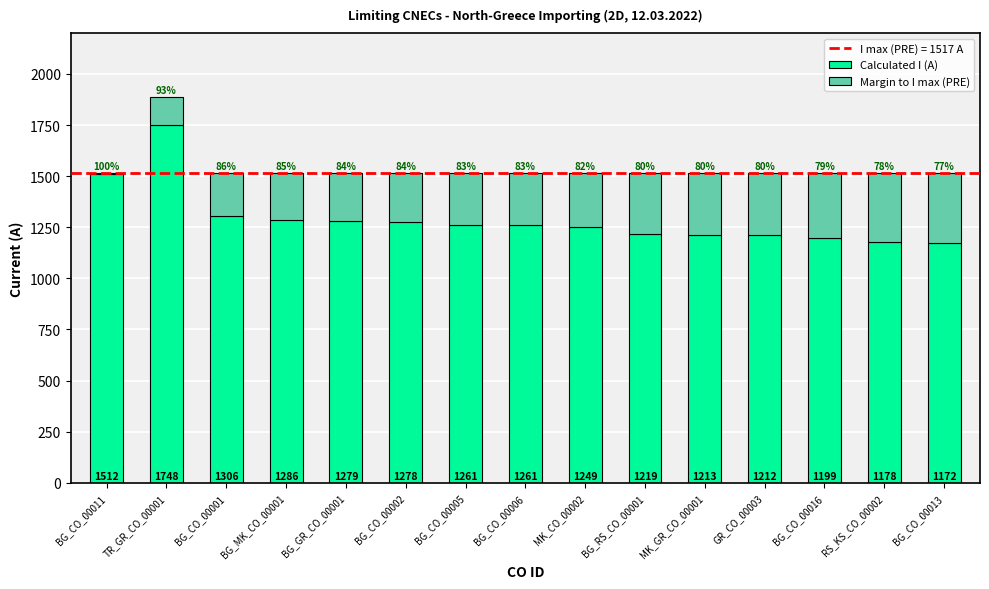

What is the approximate value of Calculated I (A) at BG_RS_CO_00001?

1219